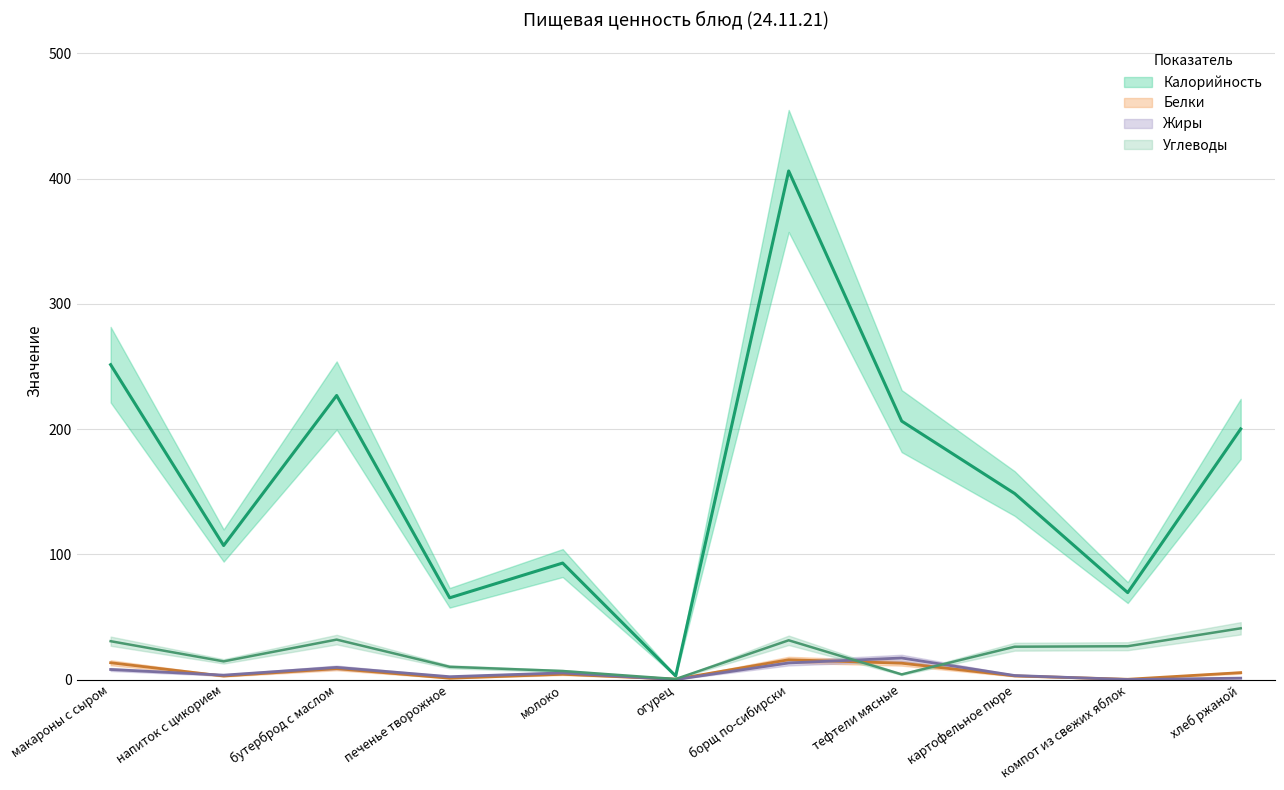

Rank the categories by Калорийность value from lowest to highest.

огурец, печенье творожное, компот из свежих яблок, молоко, напиток с цикорием, картофельное пюре, хлеб ржаной, тефтели мясные, бутерброд с маслом, макароны с сыром, борщ по-сибирски